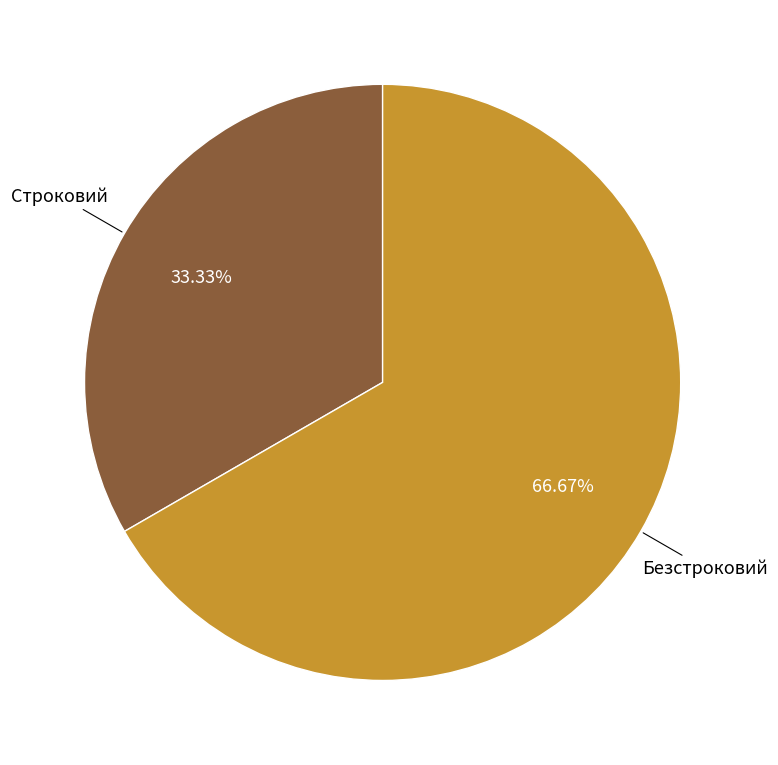

Rank the categories by value from highest to lowest.

Безстроковий, Строковий